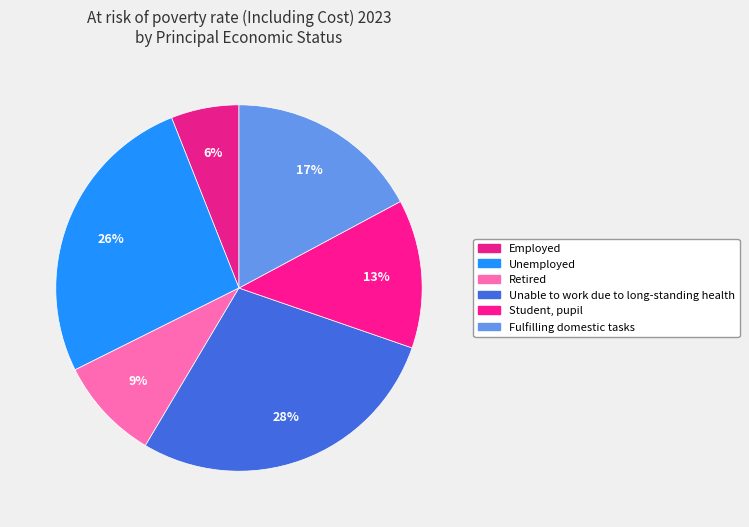

What percentage is the Fulfilling domestic tasks slice, to the nearest percent?

17%